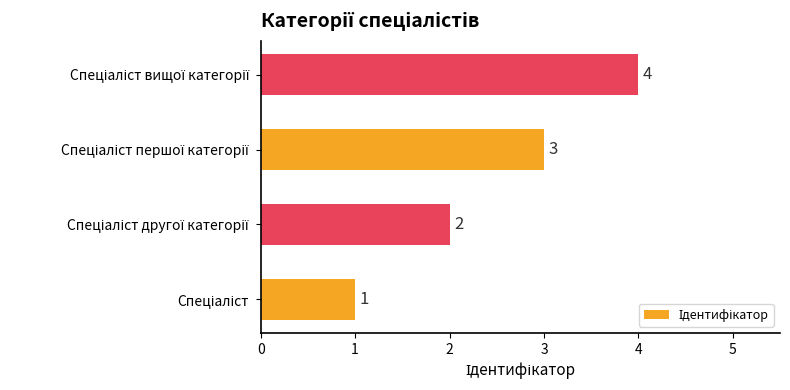

What is the difference between the second highest and second lowest values?

1